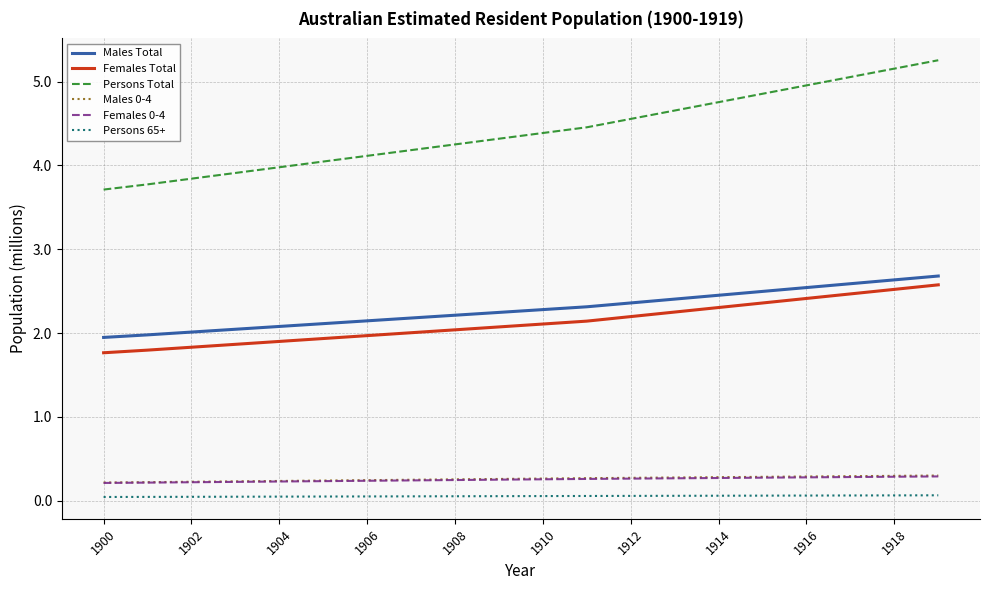

How many categories are shown in the chart?

20